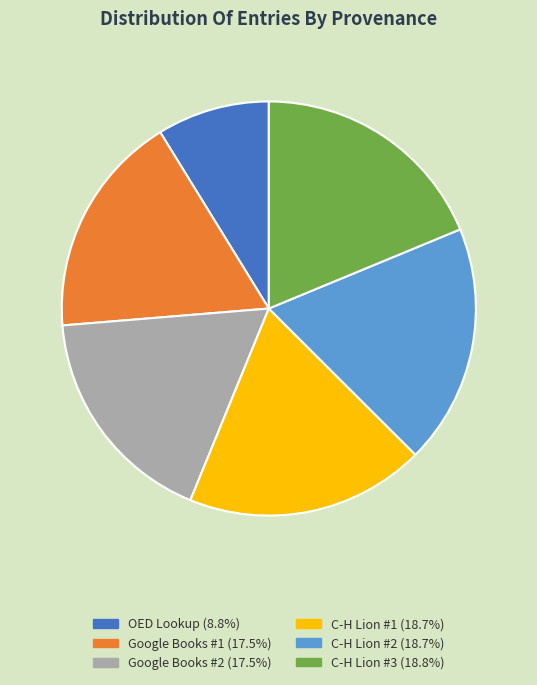

How many slices are in this pie chart?

6